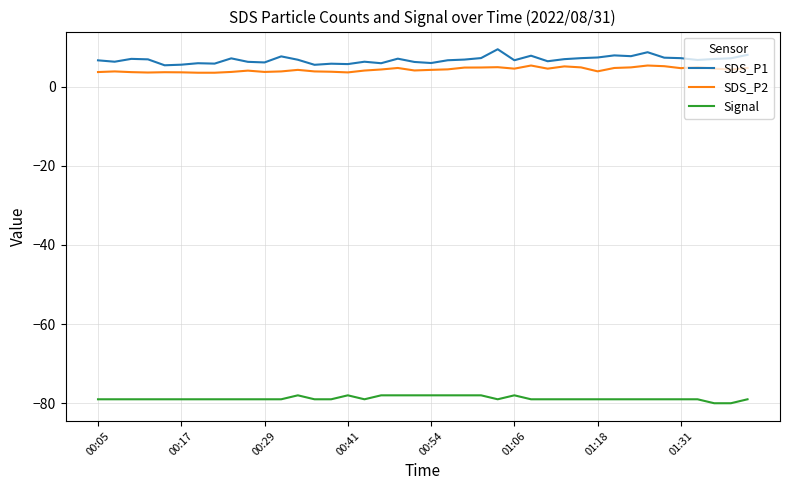

List the series in order of their peak value, lowest first.

Signal, SDS_P2, SDS_P1